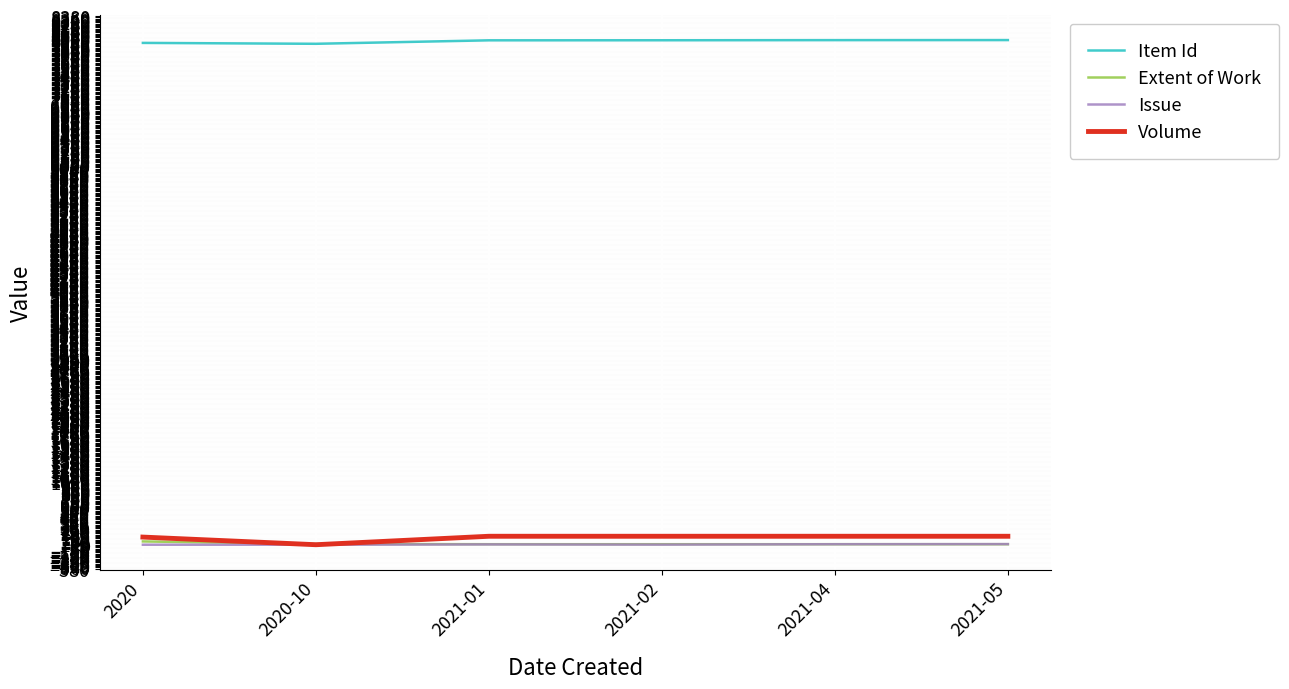

Which series has the largest total across all categories?

Item Id